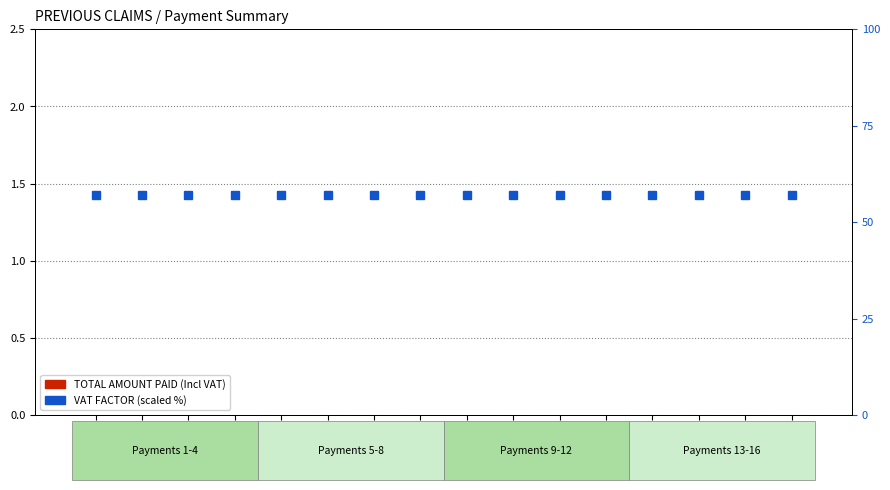

What value does the VAT FACTOR (scaled %) series have at PMT2?

57.0